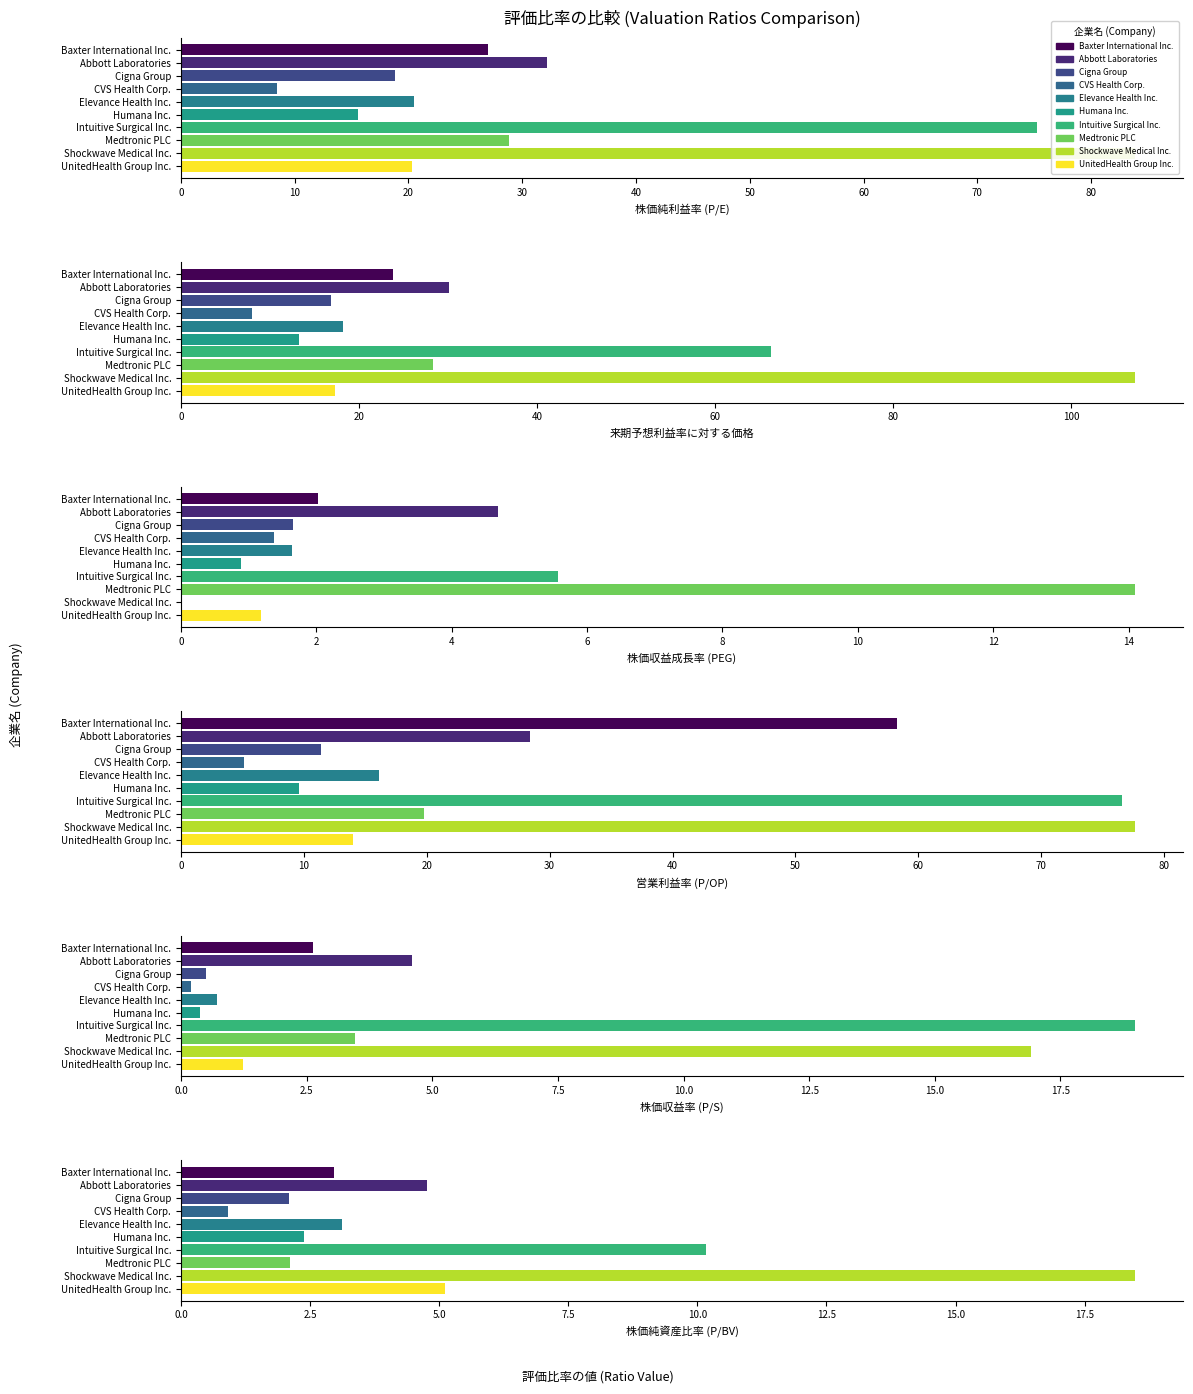

At which category is the sum across all series the highest?

Shockwave Medical Inc.